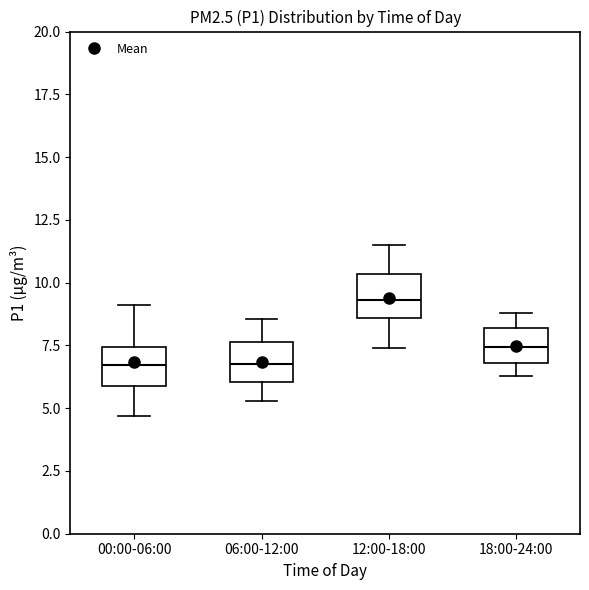

Where does the upper whisker of the box for 12:00-18:00 end on the y-axis? The values are not printed on the chart, so give them approximately, as read against the axis.

11.5